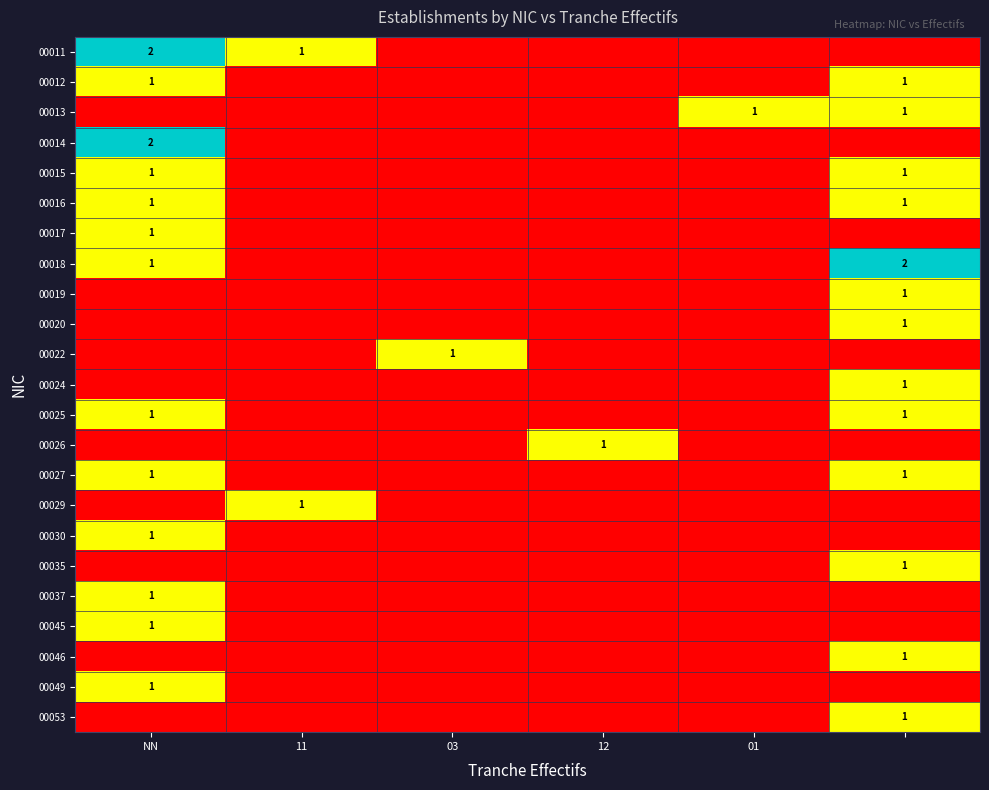

The value of 00013 at 01 is 1. True or false?

True